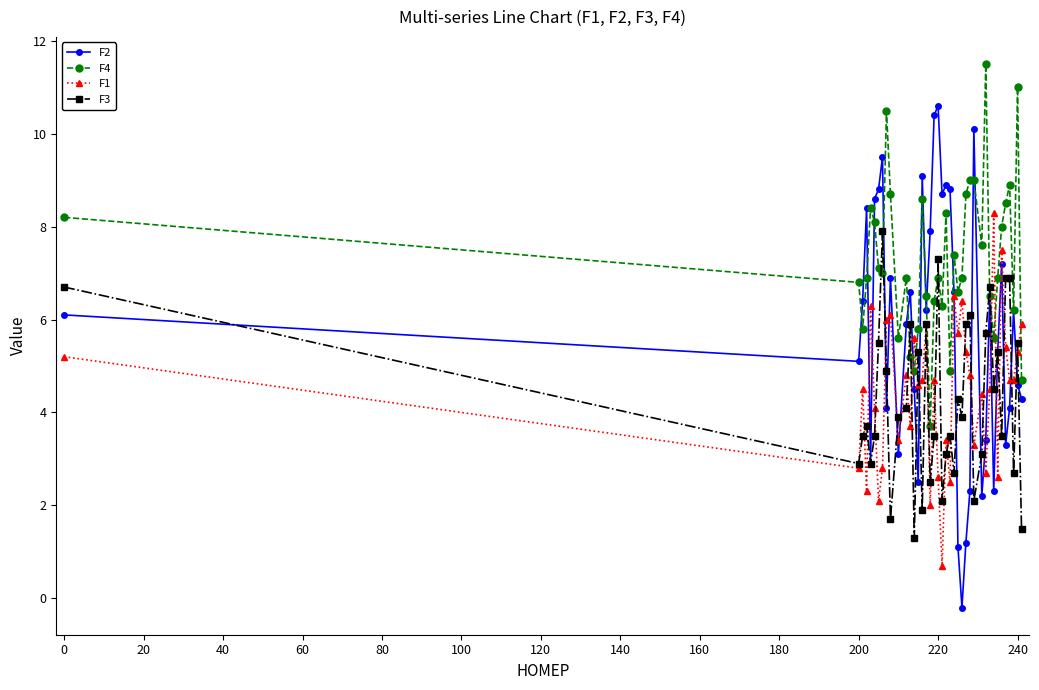

What is the value of the F1 point at the 36th from the left?

5.4